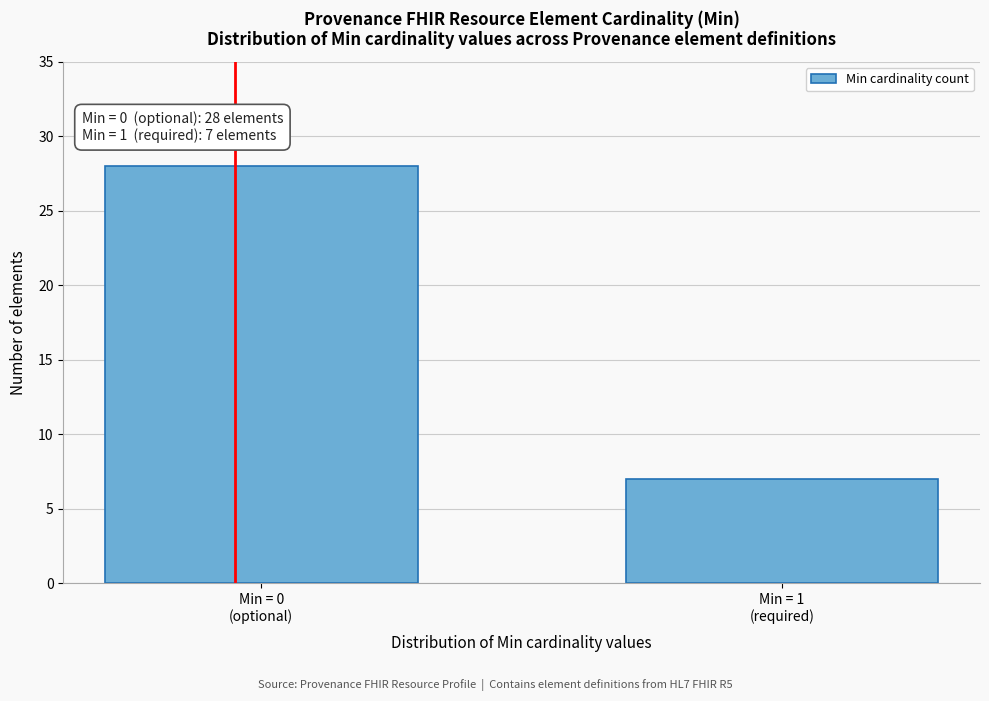

Reading right to left, extract all data points from this chart.

7	28